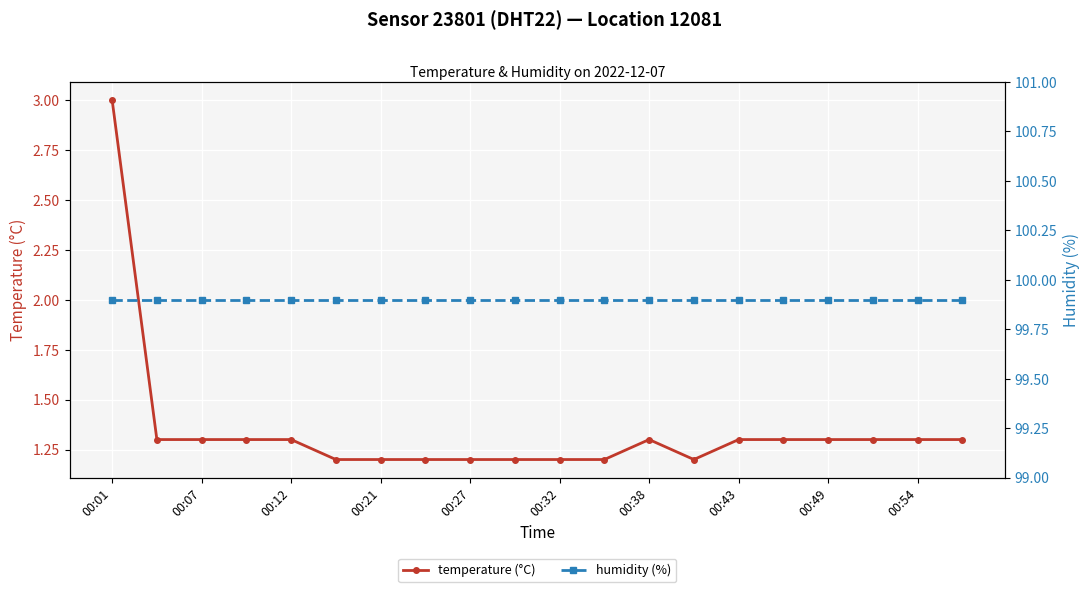

What is the lowest value of the humidity (%) series?

99.9